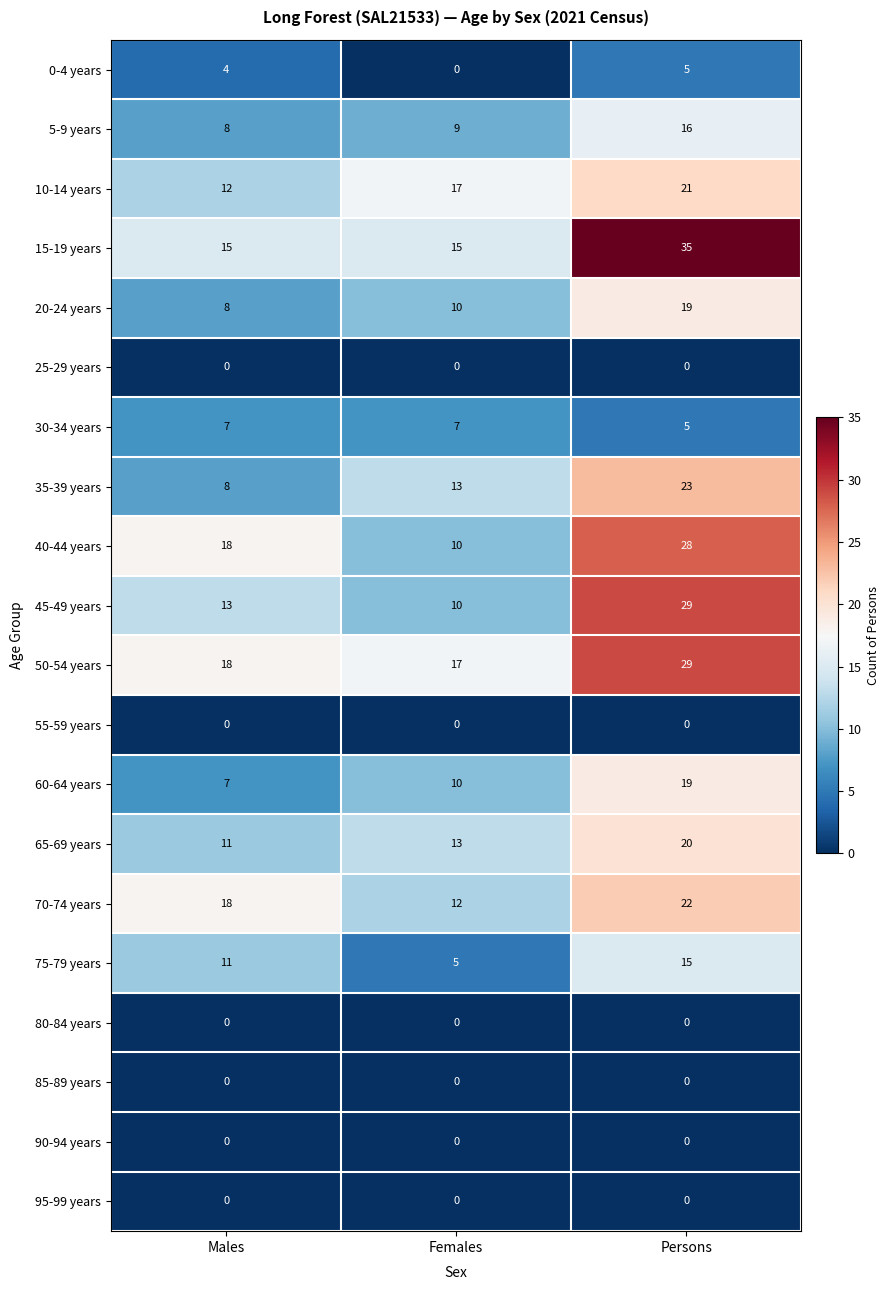

At how many categories does at least one series exceed 5?

3